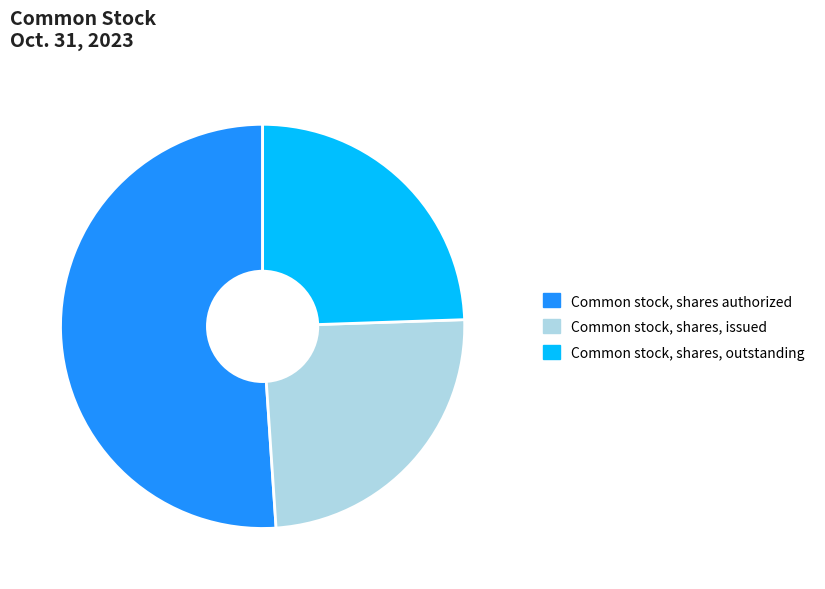

What is the largest slice in the pie chart?

Common stock, shares authorized